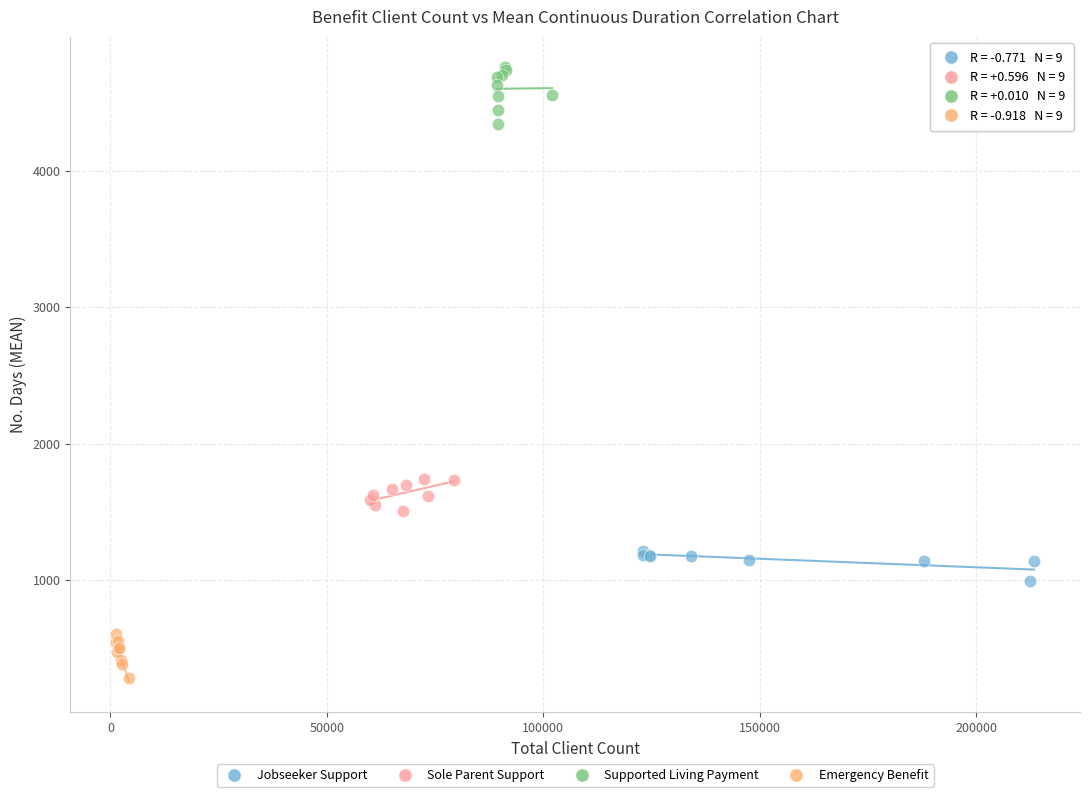

Which series reaches the maximum Y coordinate?

Supported Living Payment